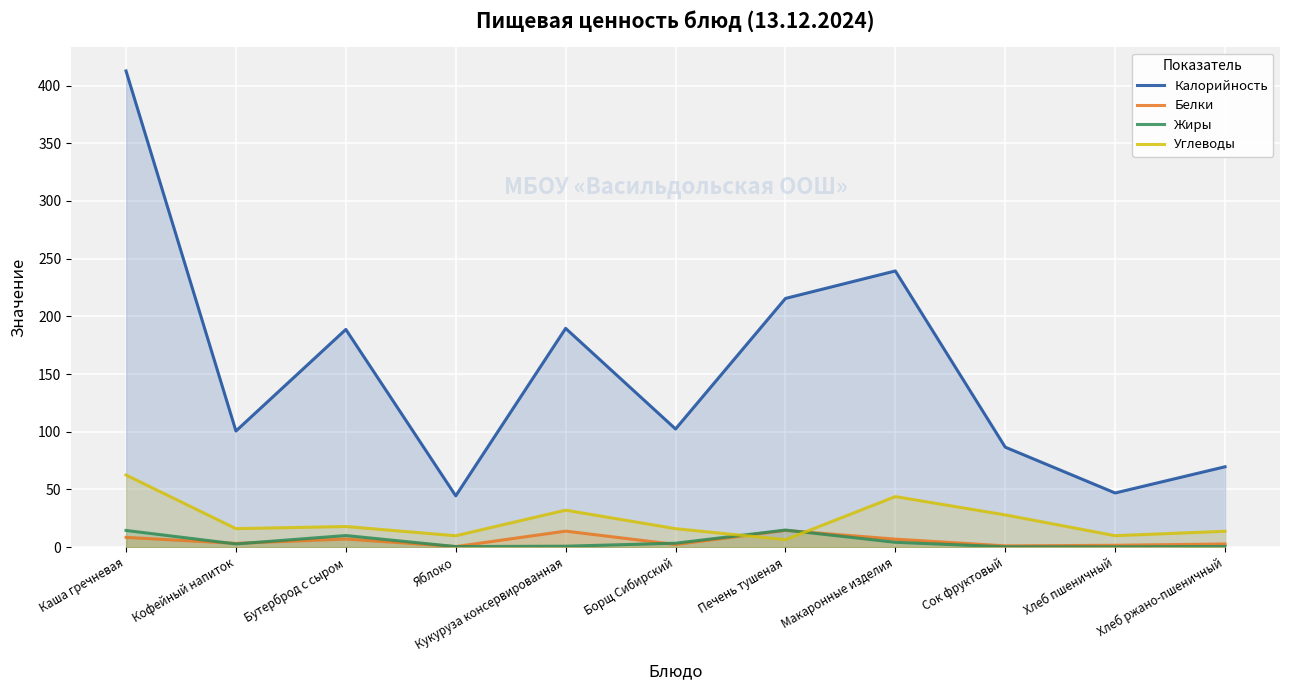

How many interior local valleys does the Белки series have?

4